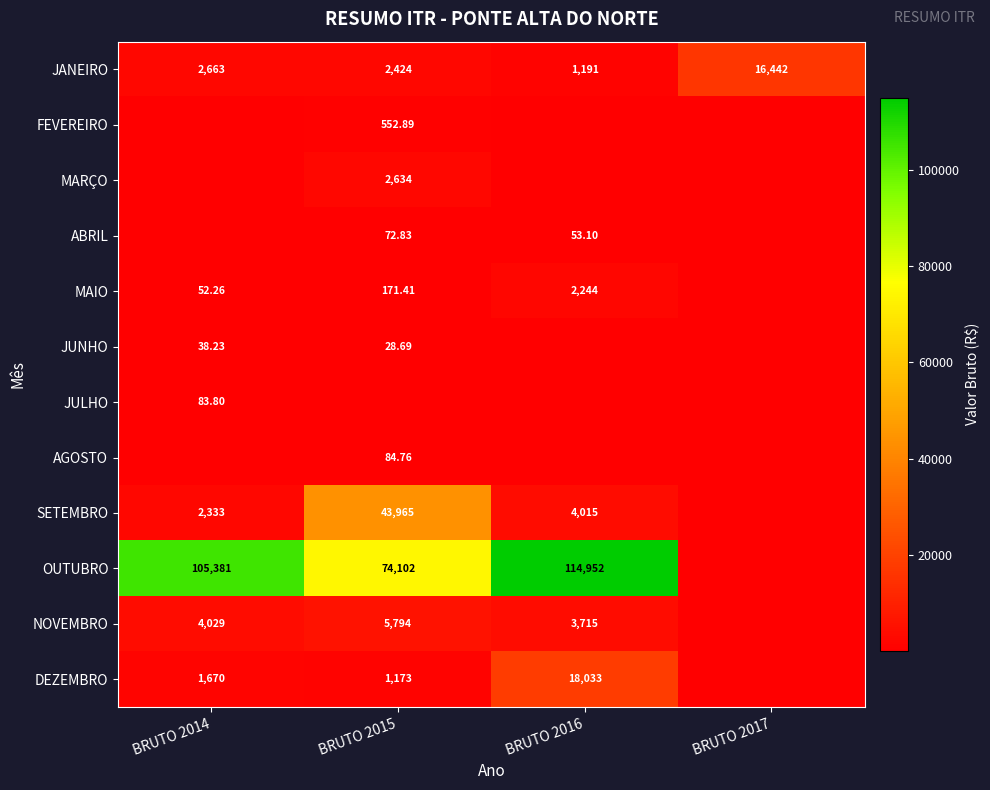

Between BRUTO 2014 and BRUTO 2015, which series saw the biggest shift?

SETEMBRO